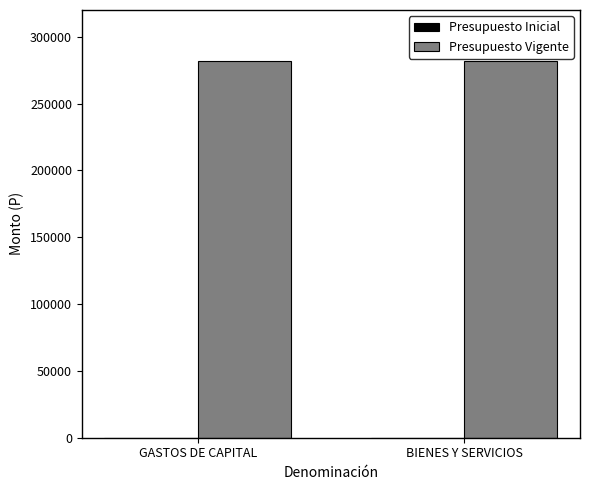

What are all the series names shown in the legend?

Presupuesto Inicial, Presupuesto Vigente